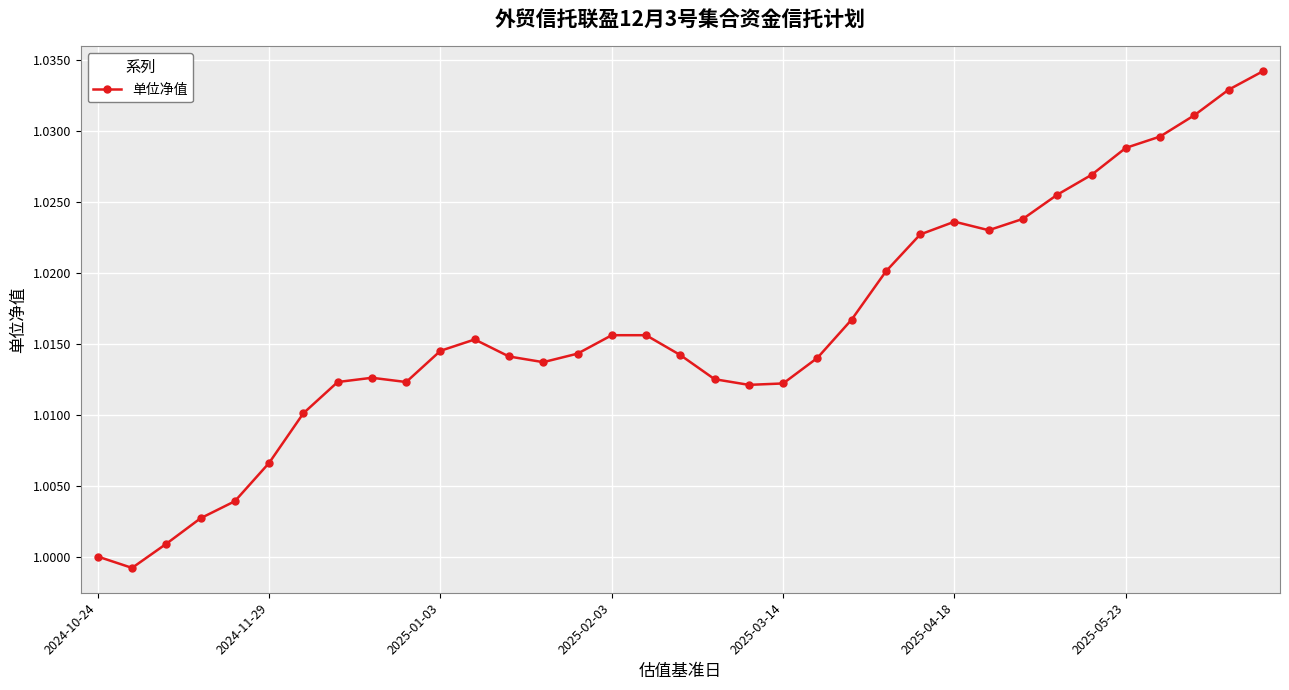

What is the sum of all values?

35.6